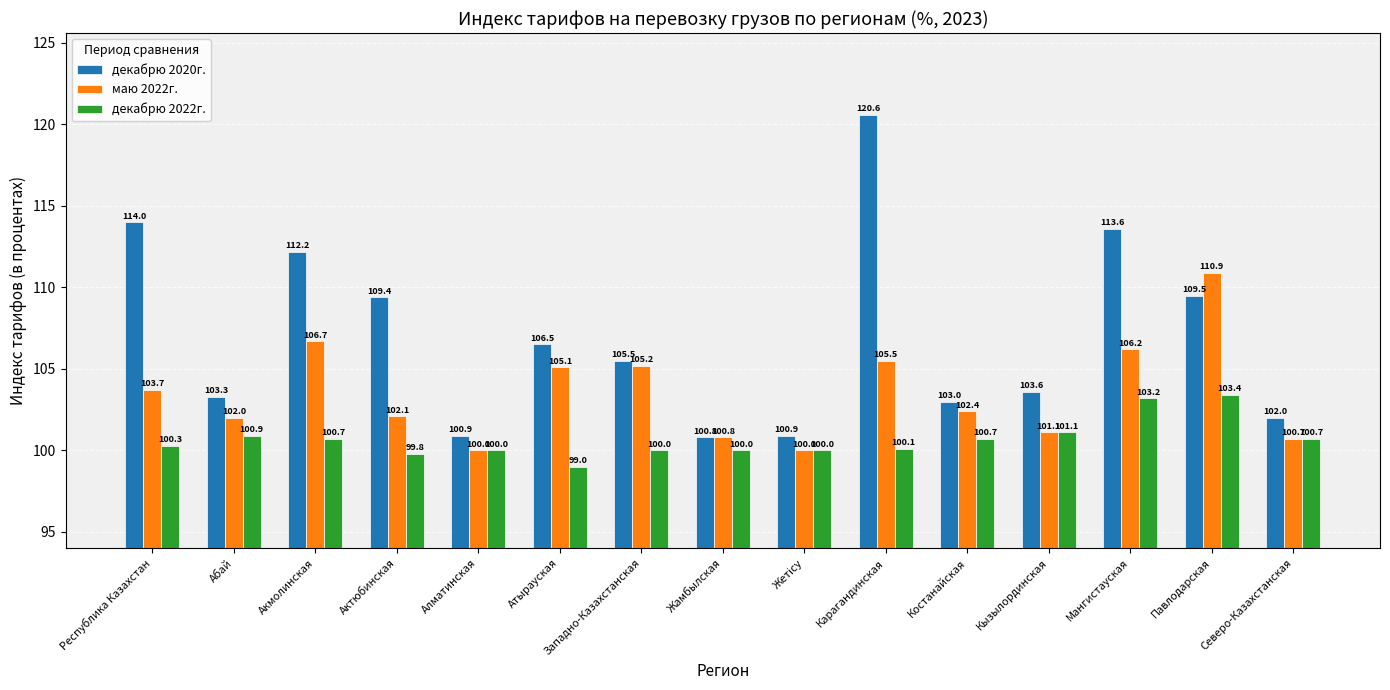

What is the label of the 13th bar from the right?

Акмолинская